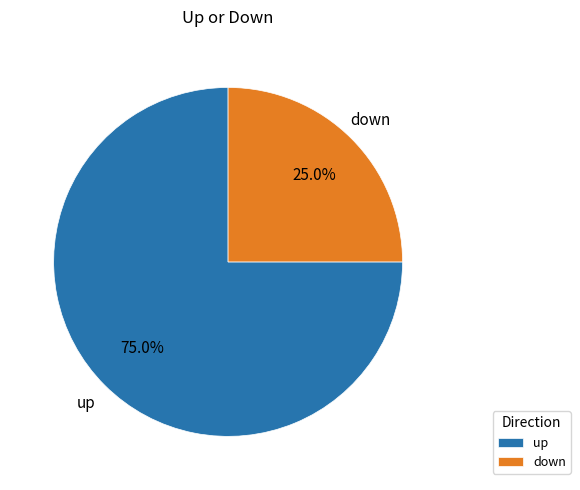

To the nearest percent, what is the combined percentage of down and up?

100%